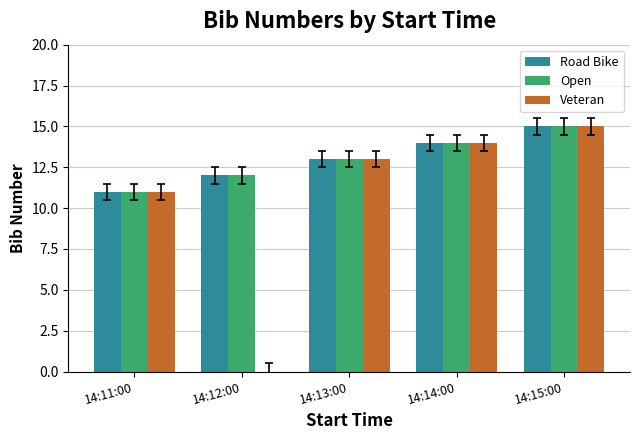

The value of Road Bike at 14:12:00 is 18. True or false?

False